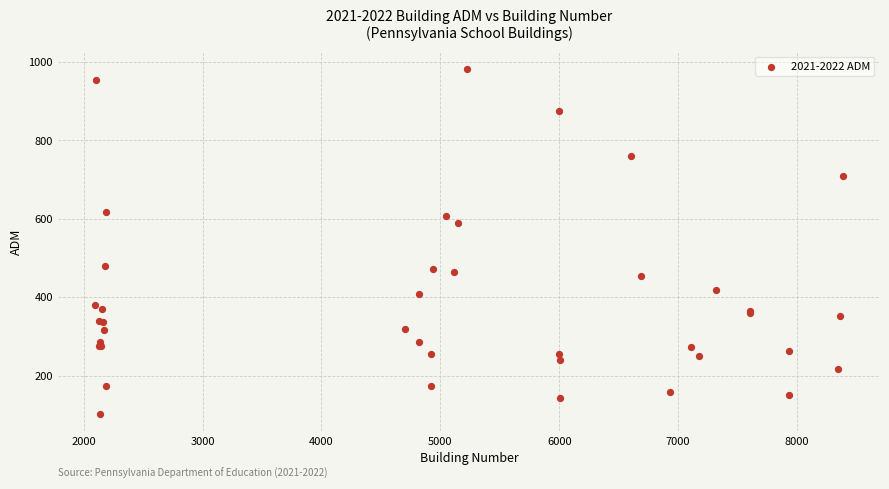

What Y value in the scatter plot is closest to 541?

589.5